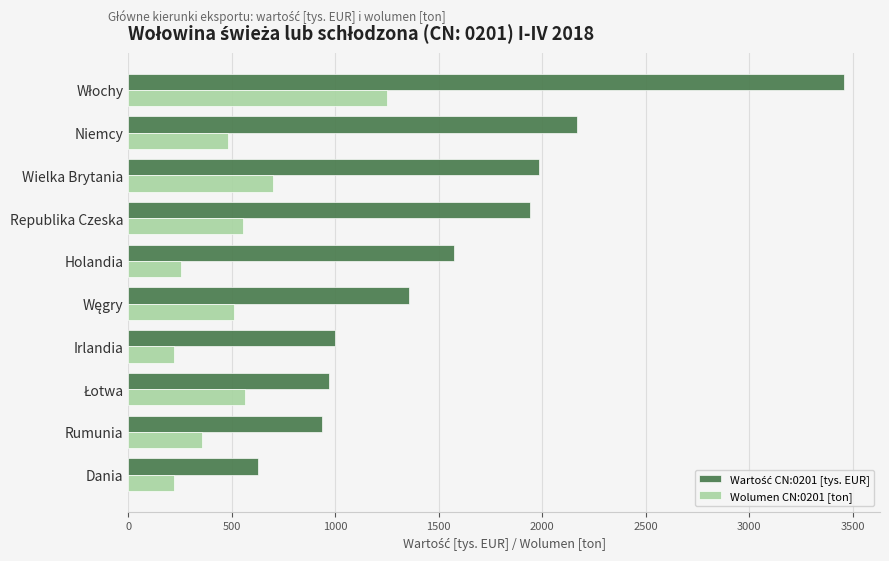

At which label is Wolumen CN:0201 [ton] closest to 735?

Wielka Brytania